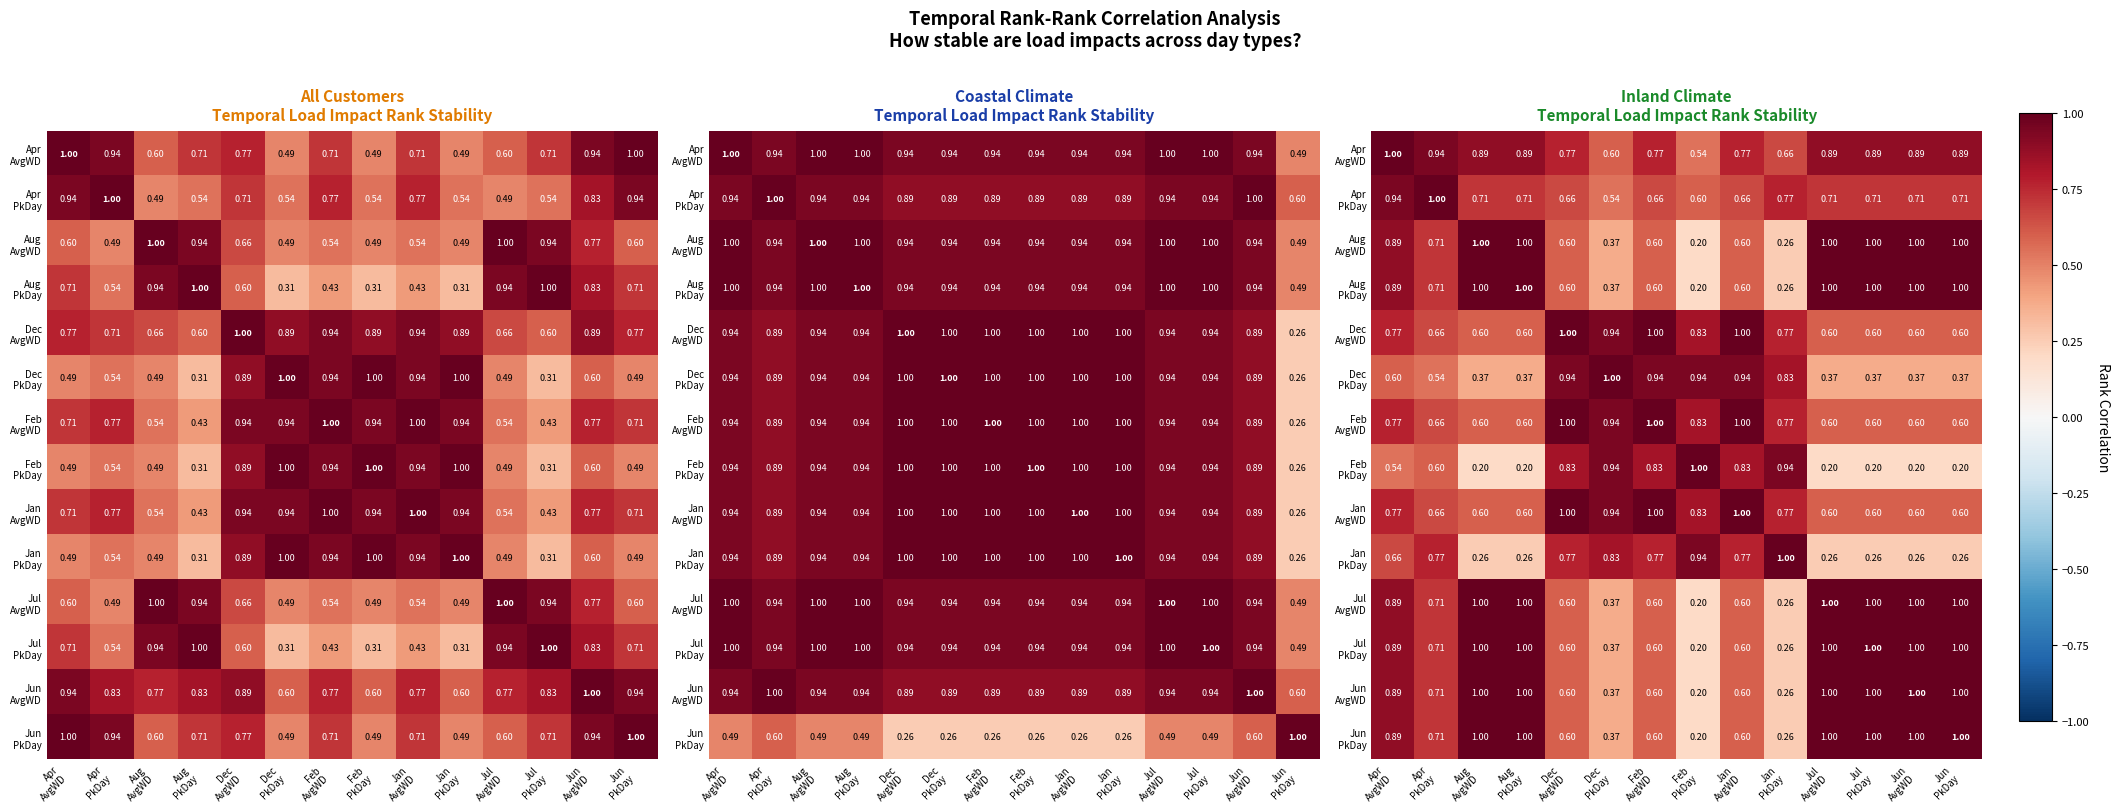

The Feb AvgWD series shows 0.9 at Jun AvgWD. True or false?

False